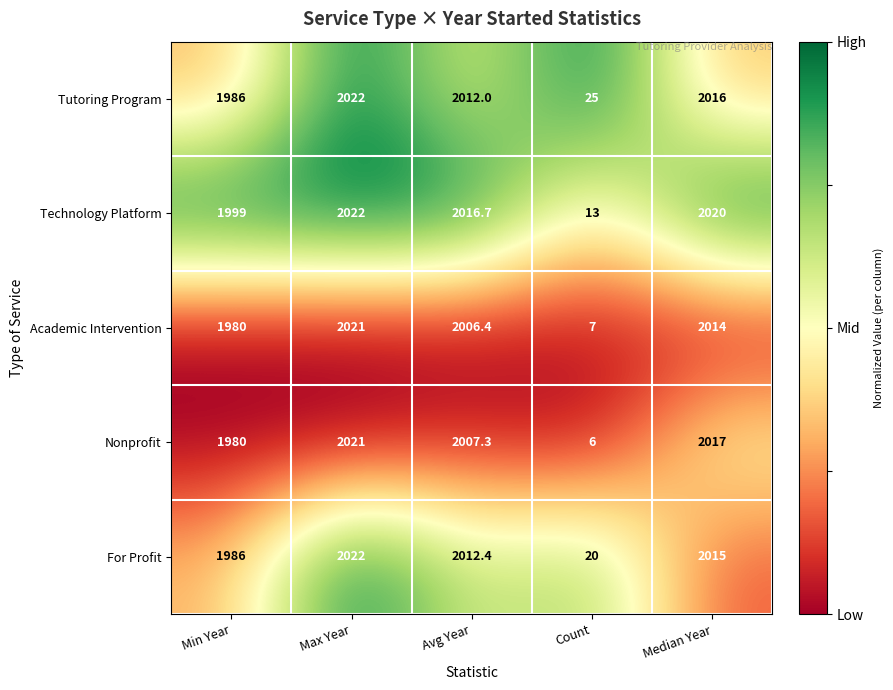

Rank the series at Median Year from highest to lowest value.

Technology Platform, Nonprofit, Tutoring Program, For Profit, Academic Intervention